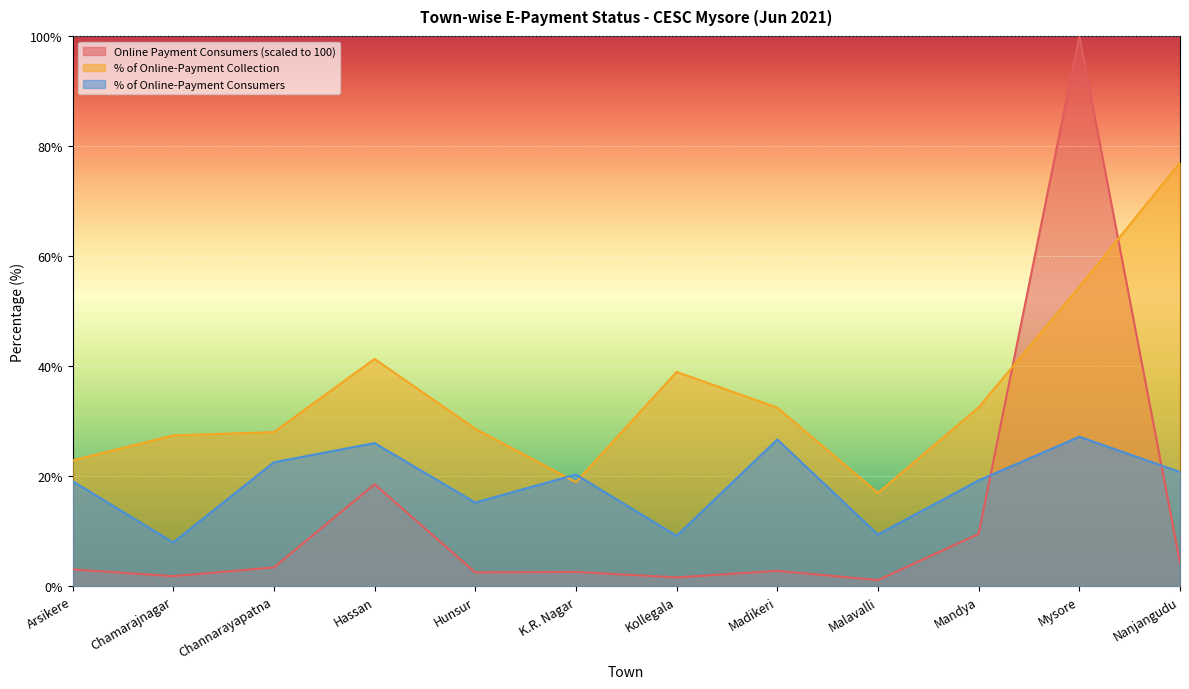

In % of Online-Payment Consumers, how many points are lower than both neighbors (excluding endpoints)?

4